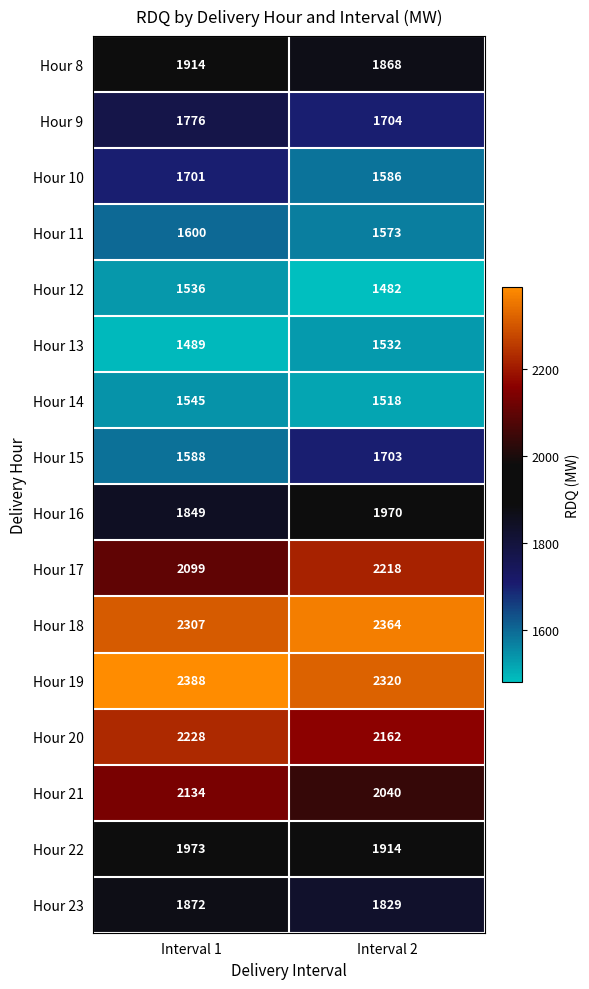

What is the smallest value displayed?

1482